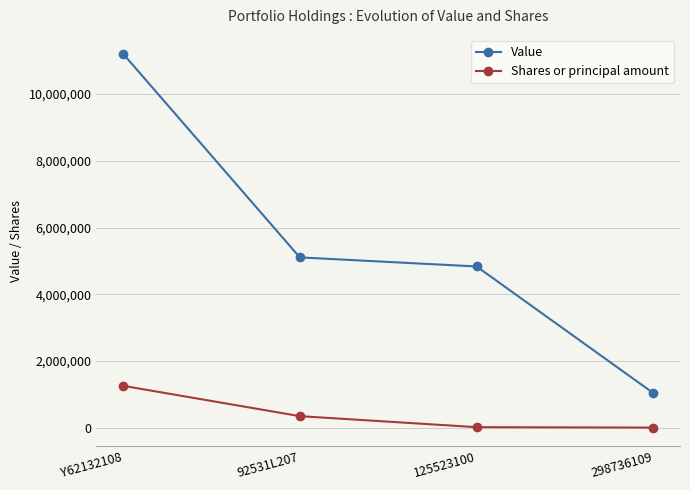

What is the total value across all series at 125523100?

4855000